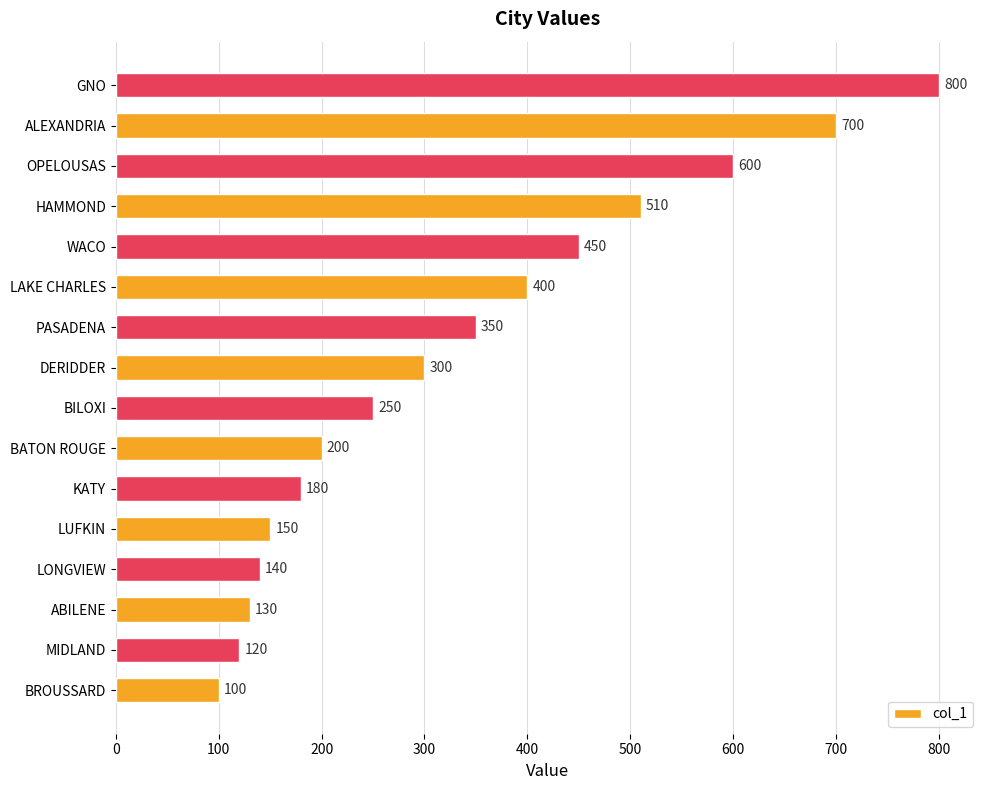

Does the chart contain stacked bars?

No